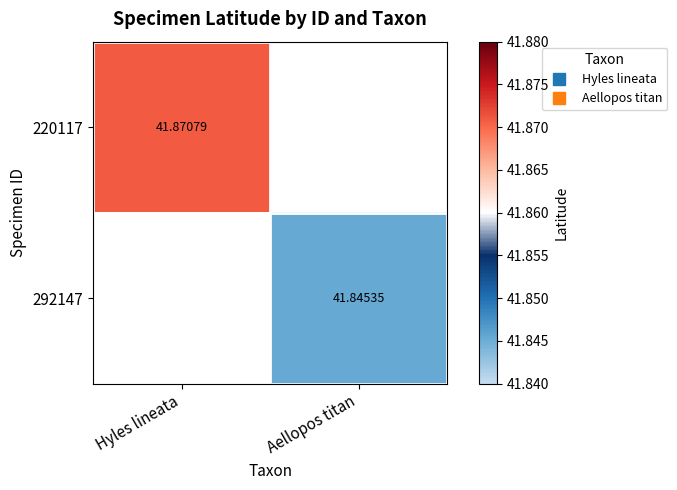

How many distinct data groups are displayed?

2